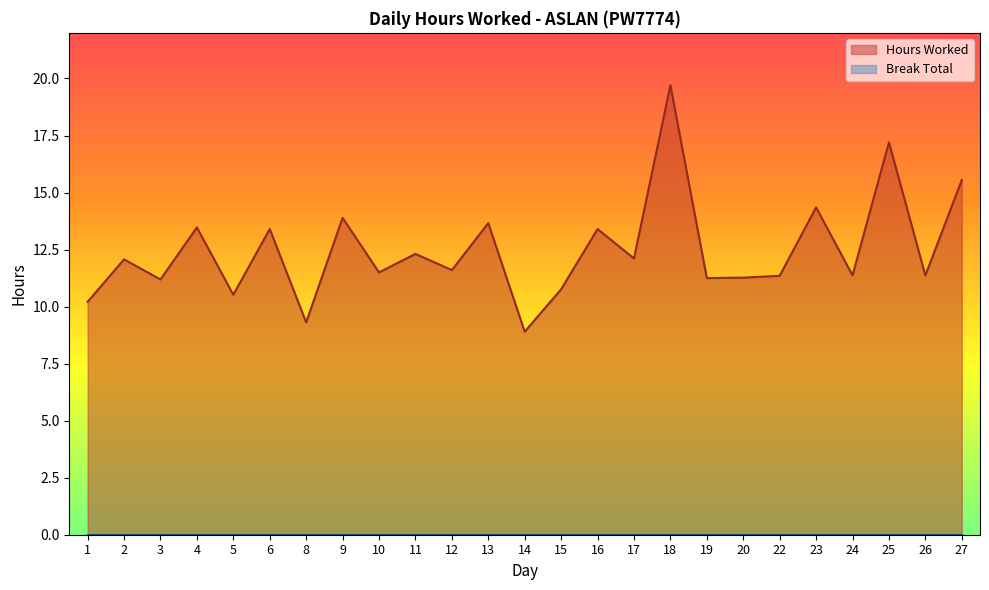

Which series changed the most between 6 and 26?

Hours Worked Line